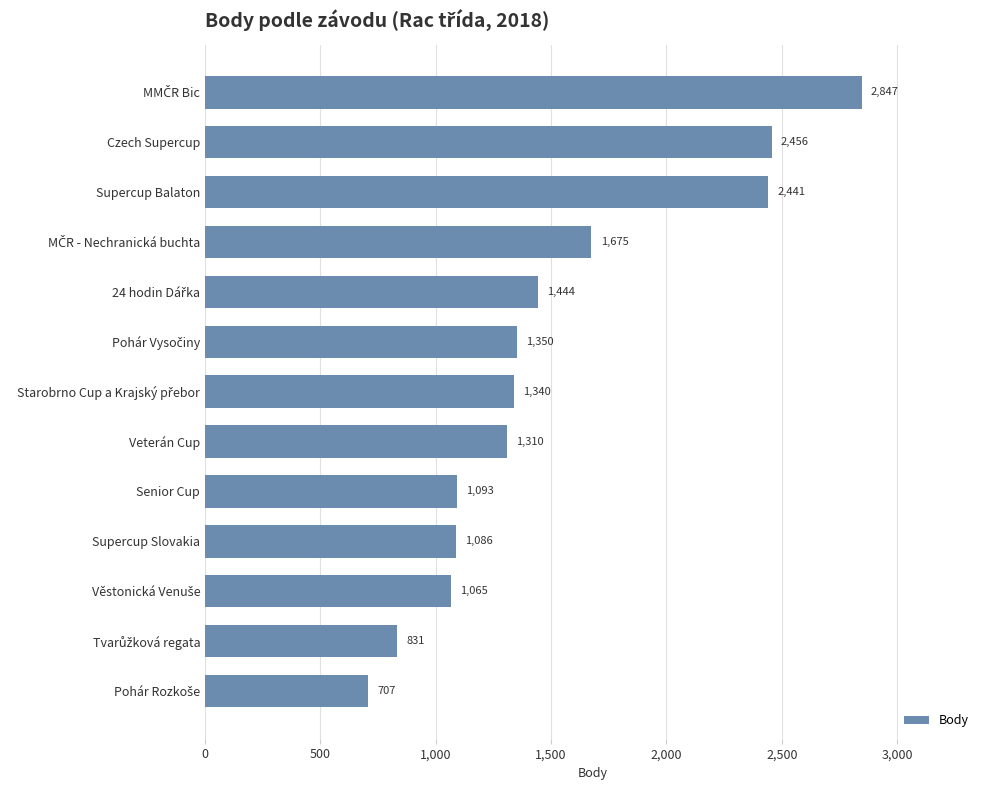

How many data points does each series have?

13